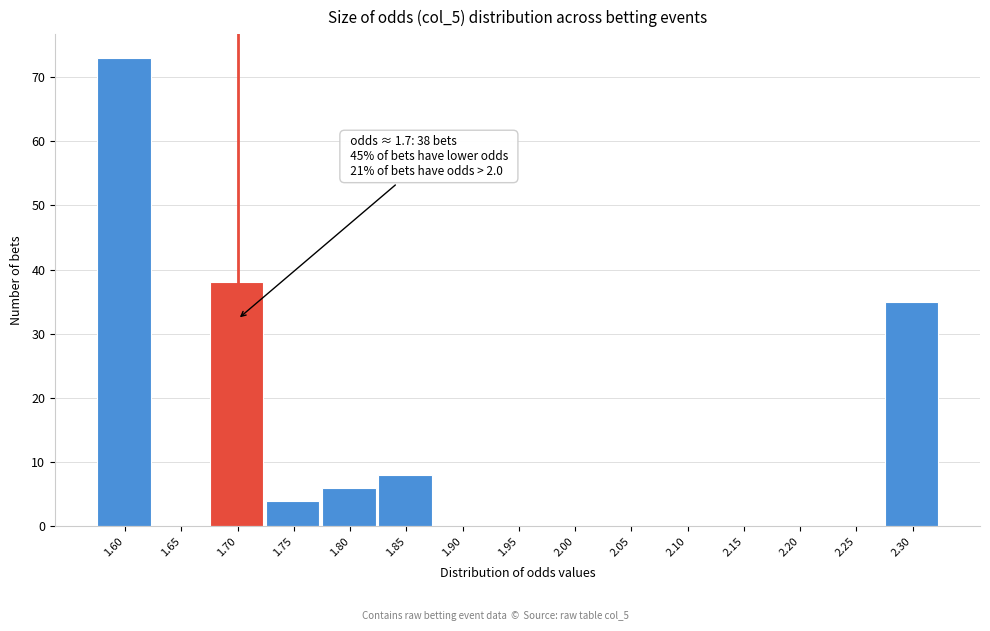

Reading left to right, what are all the values shown in this chart?

1.60=73	1.65=0	1.70=38	1.75=4	1.80=6	1.85=8	1.90=0	1.95=0	2.00=0	2.05=0	2.10=0	2.15=0	2.20=0	2.25=0	2.30=35